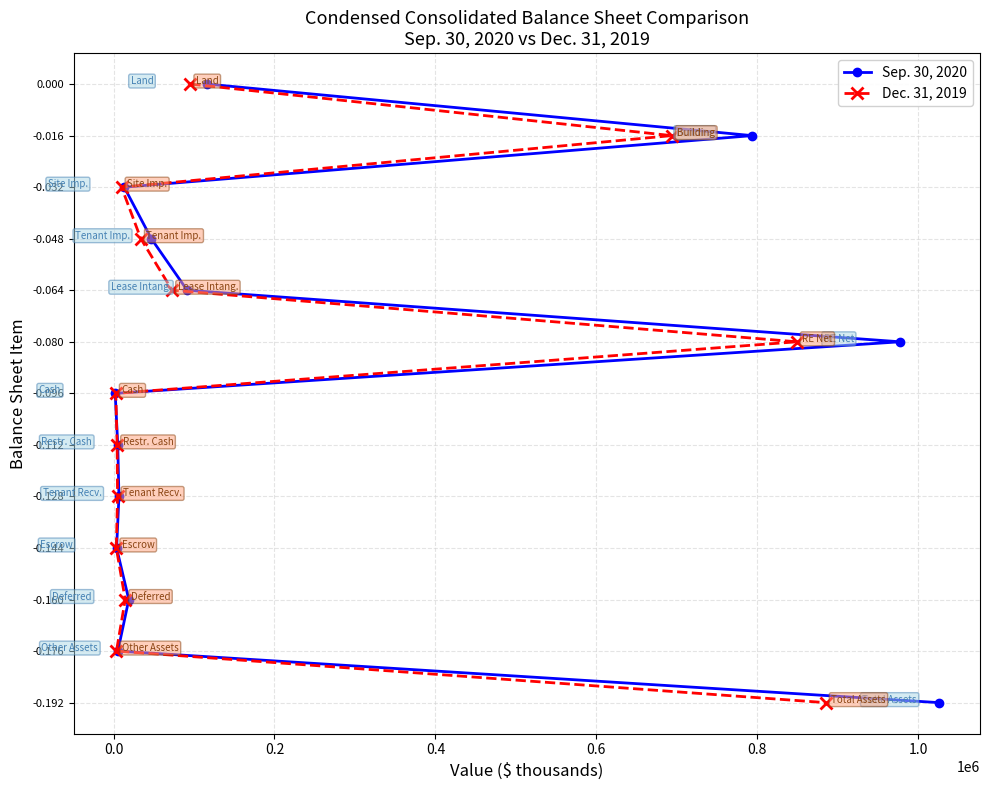

True or false: Sep. 30, 2020 and Dec. 31, 2019 cross at least once.

False